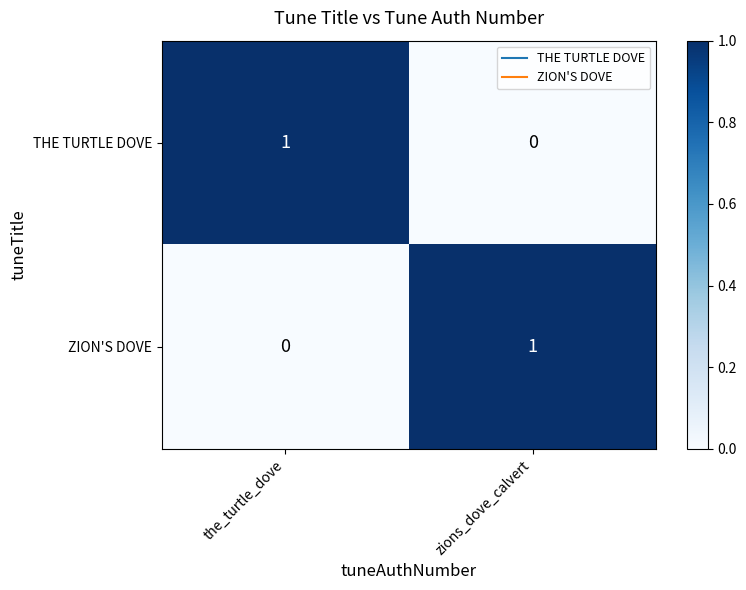

Reading left to right, extract all data points from this chart.

THE TURTLE DOVE: 1	0
ZION'S DOVE: 0	1